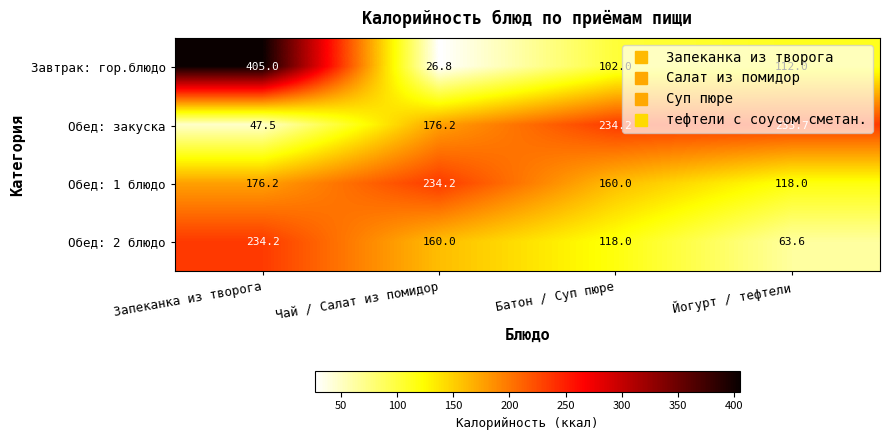

Which series has the largest range (max minus min)?

Завтрак: гор.блюдо